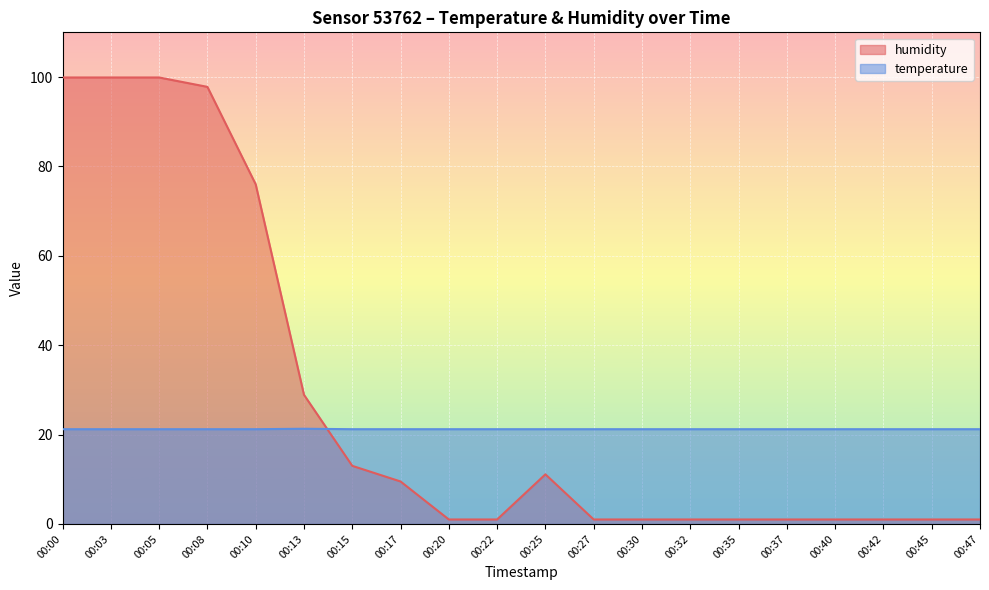

At which label is humidity closest to 50?

00:13